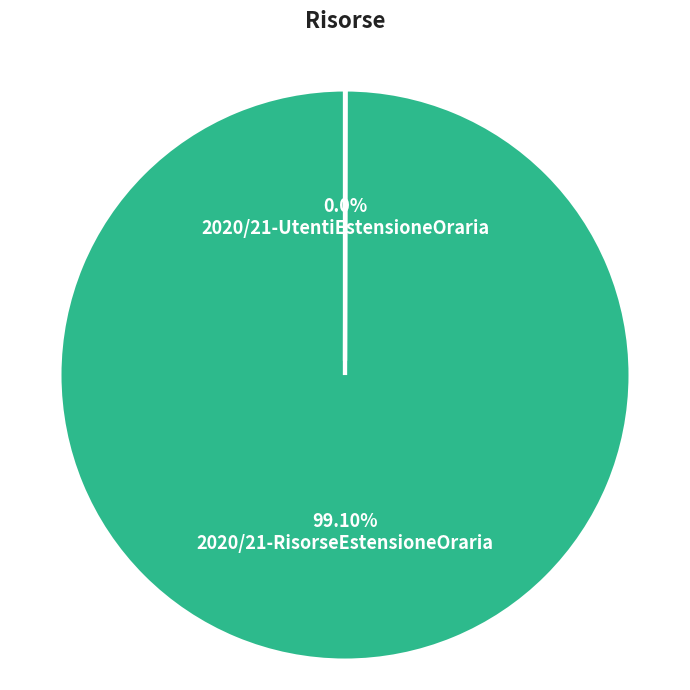

The 2020/21-RisorseEstensioneOraria slice represents 99% of the pie. True or false?

False